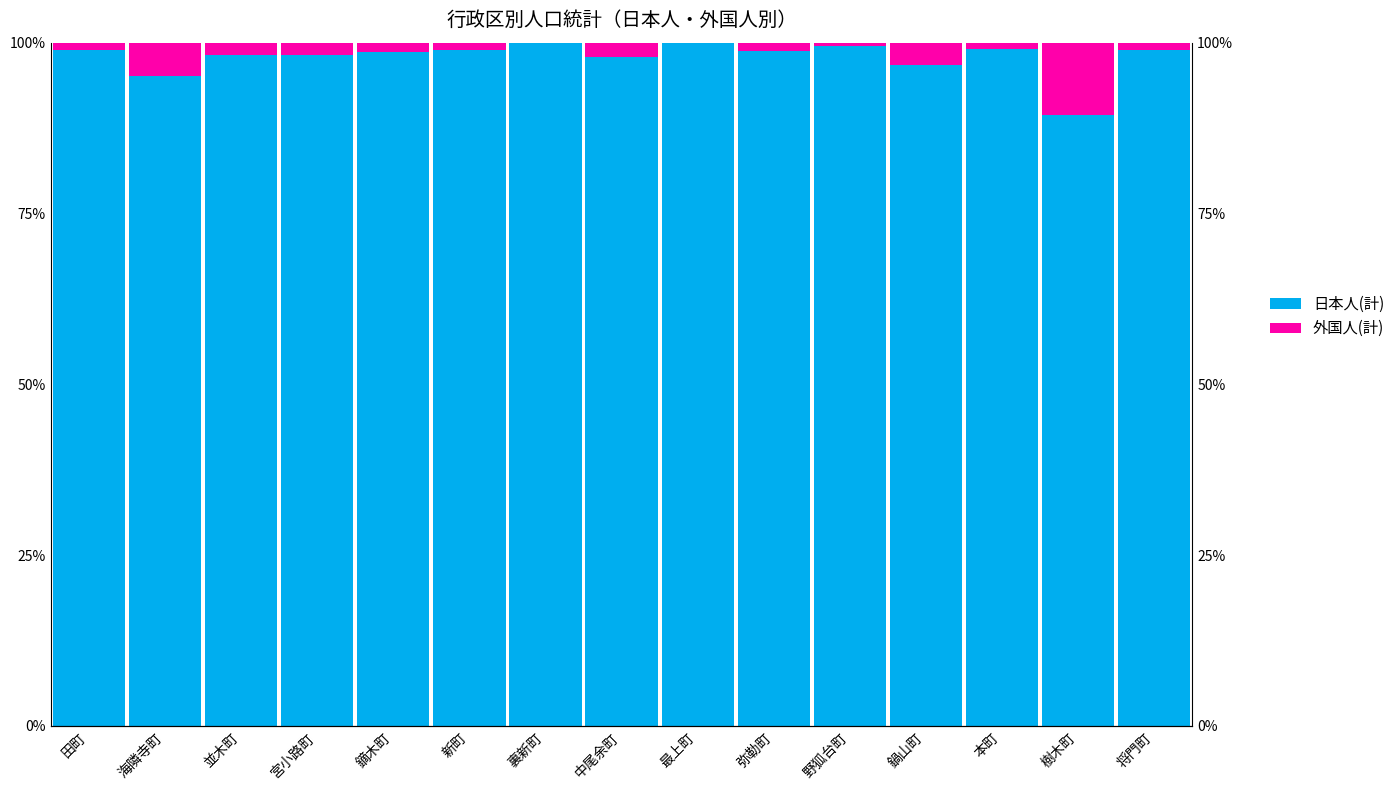

Reading left to right, what are all the values shown in this chart?

日本人(計): 田町=98.9	海隣寺町=95.1	並木町=98.2	宮小路町=98.3	鏑木町=98.7	新町=98.9	裏新町=100.0	中尾余町=97.9	最上町=100.0	弥勒町=98.8	野狐台町=99.5	鍋山町=96.8	本町=99.0	樹木町=89.5	将門町=98.9
外国人(計): 田町=1.1	海隣寺町=4.9	並木町=1.8	宮小路町=1.7	鏑木町=1.3	新町=1.1	裏新町=0.0	中尾余町=2.1	最上町=0.0	弥勒町=1.2	野狐台町=0.5	鍋山町=3.2	本町=1.0	樹木町=10.5	将門町=1.1